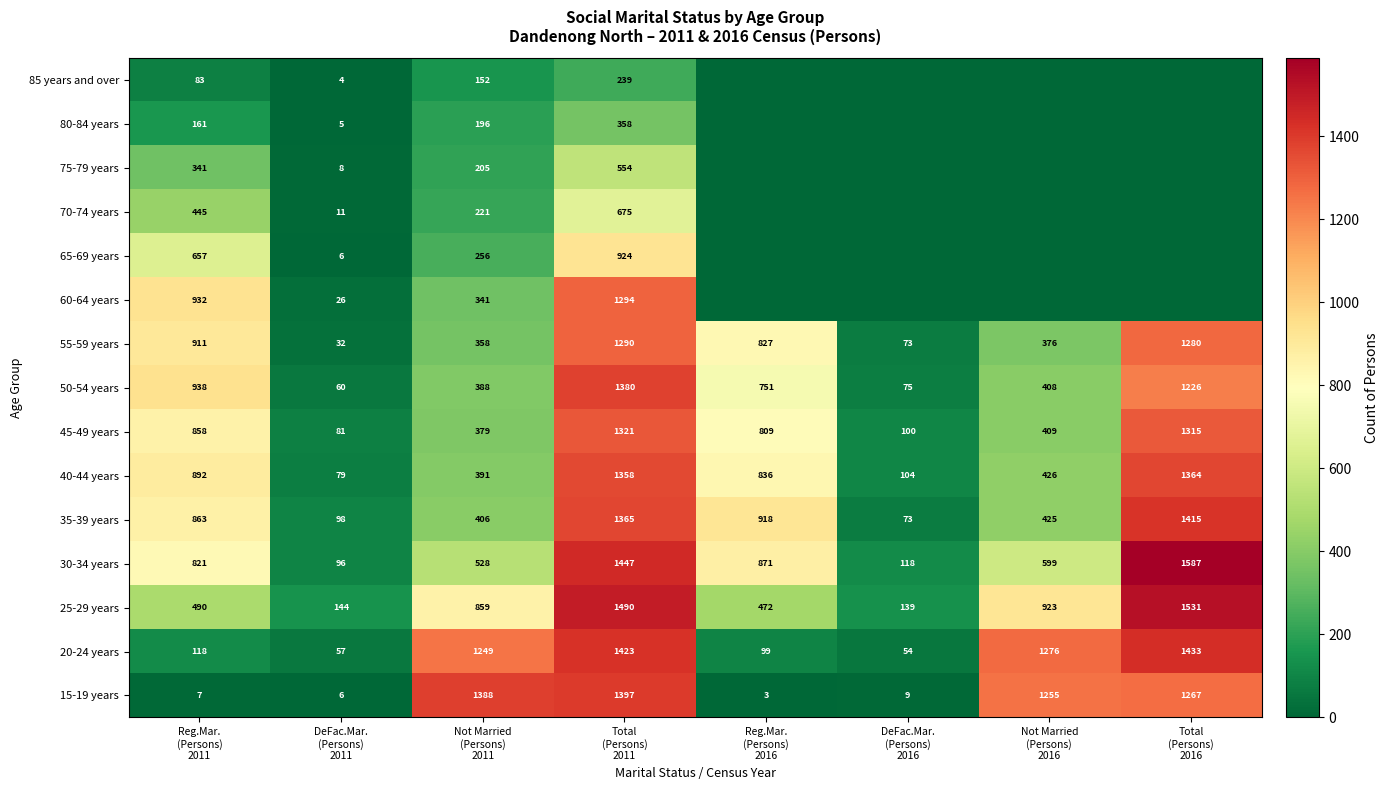

What is the minimum value for 55-59 years?

32